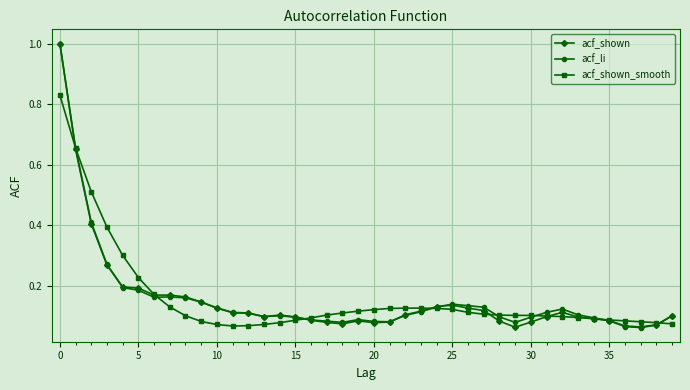

What is the maximum value shown in the chart?

1.0